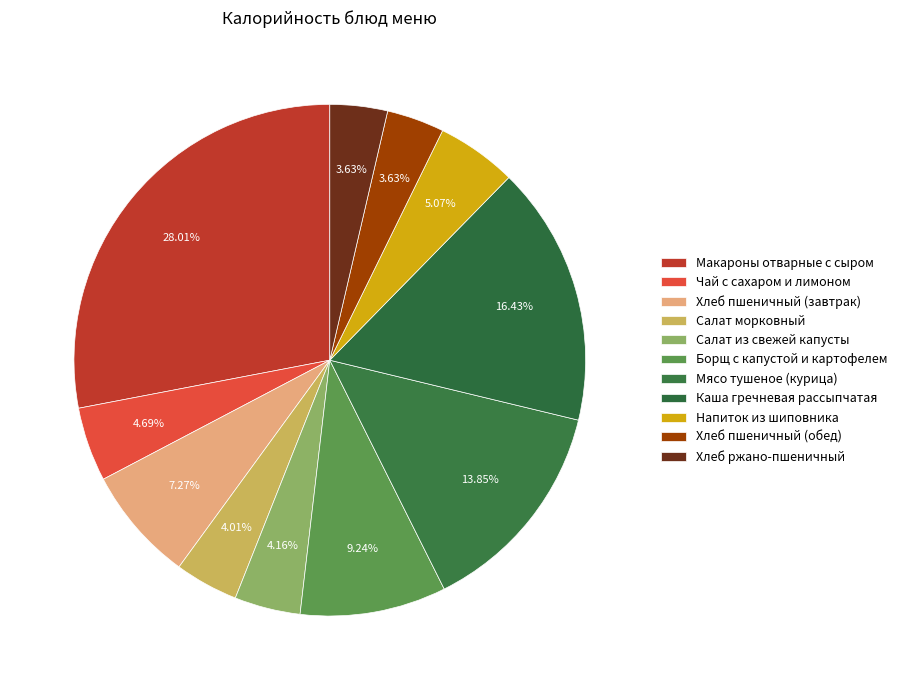

To the nearest percent, what portion does Чай с сахаром и лимоном represent?

5%